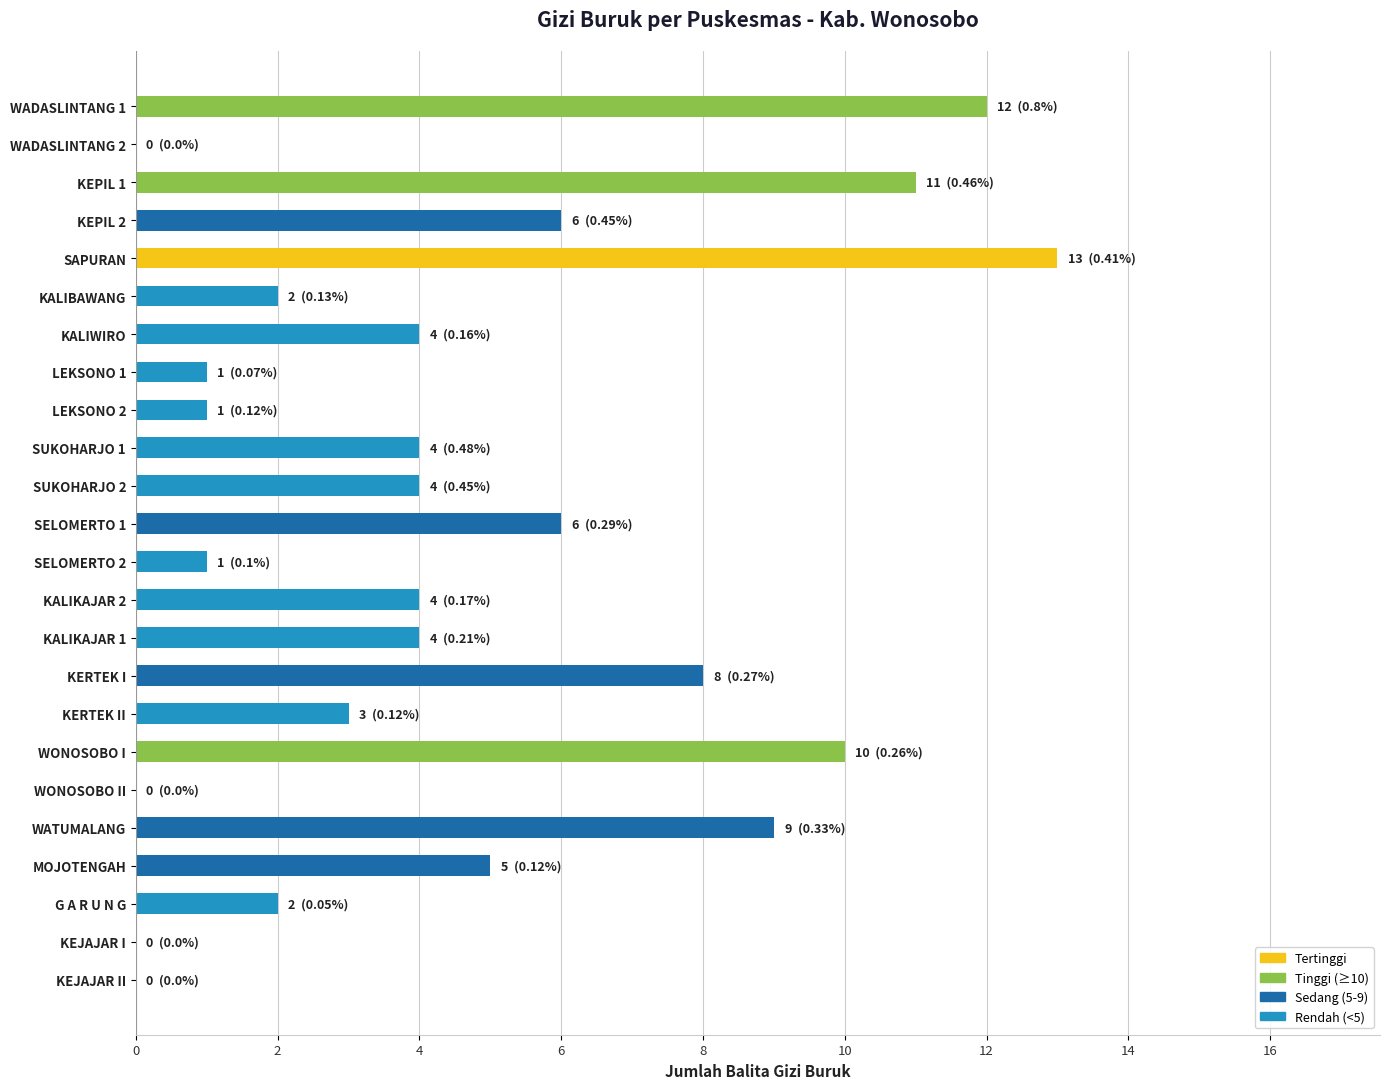

What is the change in value from KALIWIRO to KEJAJAR I?

-4